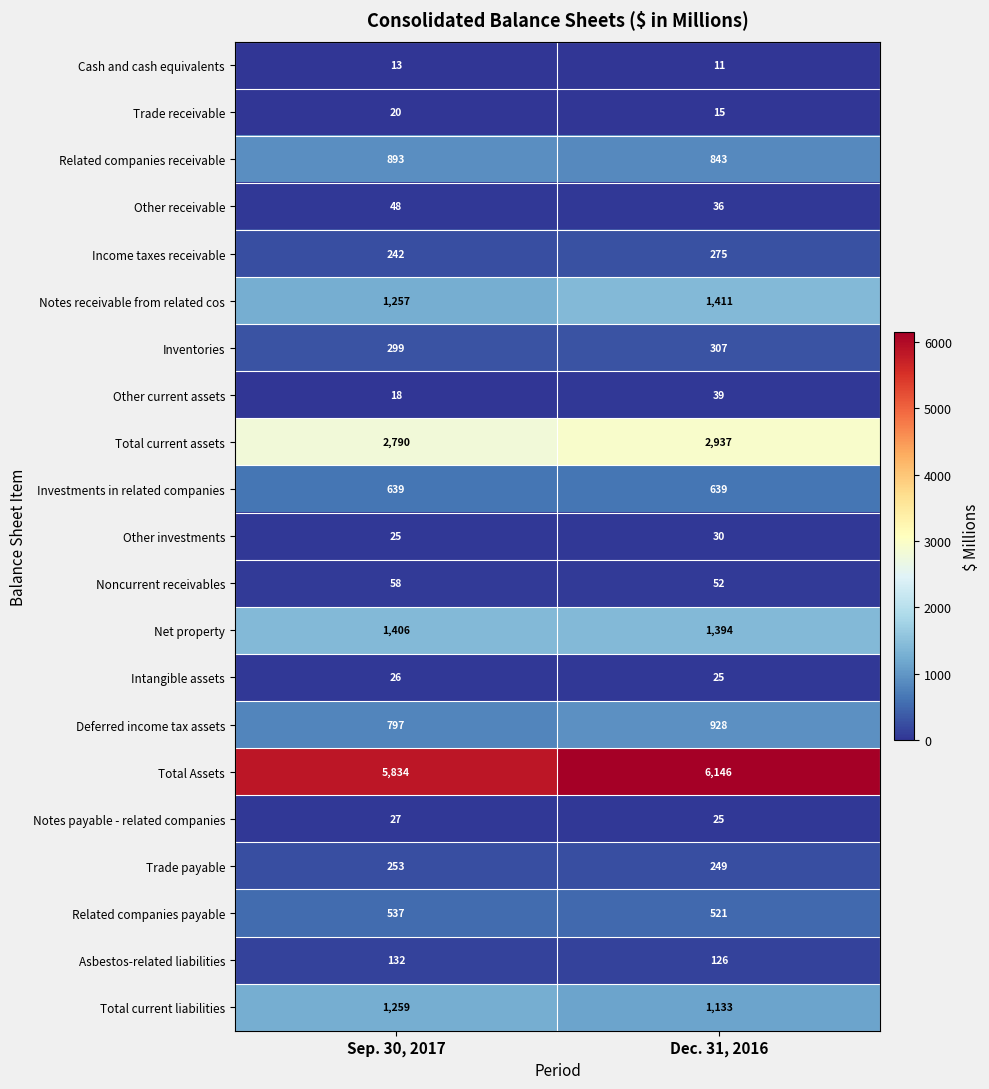

What is the spread (max minus min) of values at Dec. 31, 2016?

6135